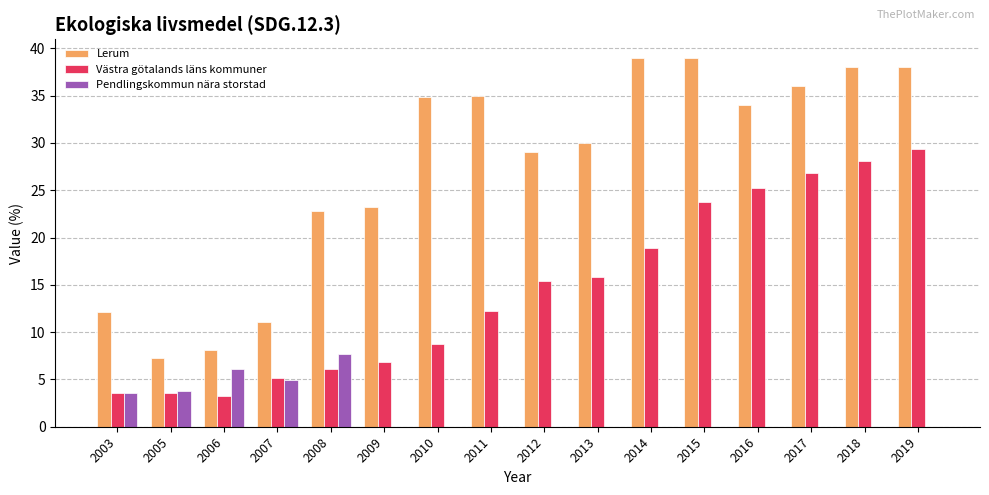

What is the sum of all Västra götalands läns kommuner values?

232.8